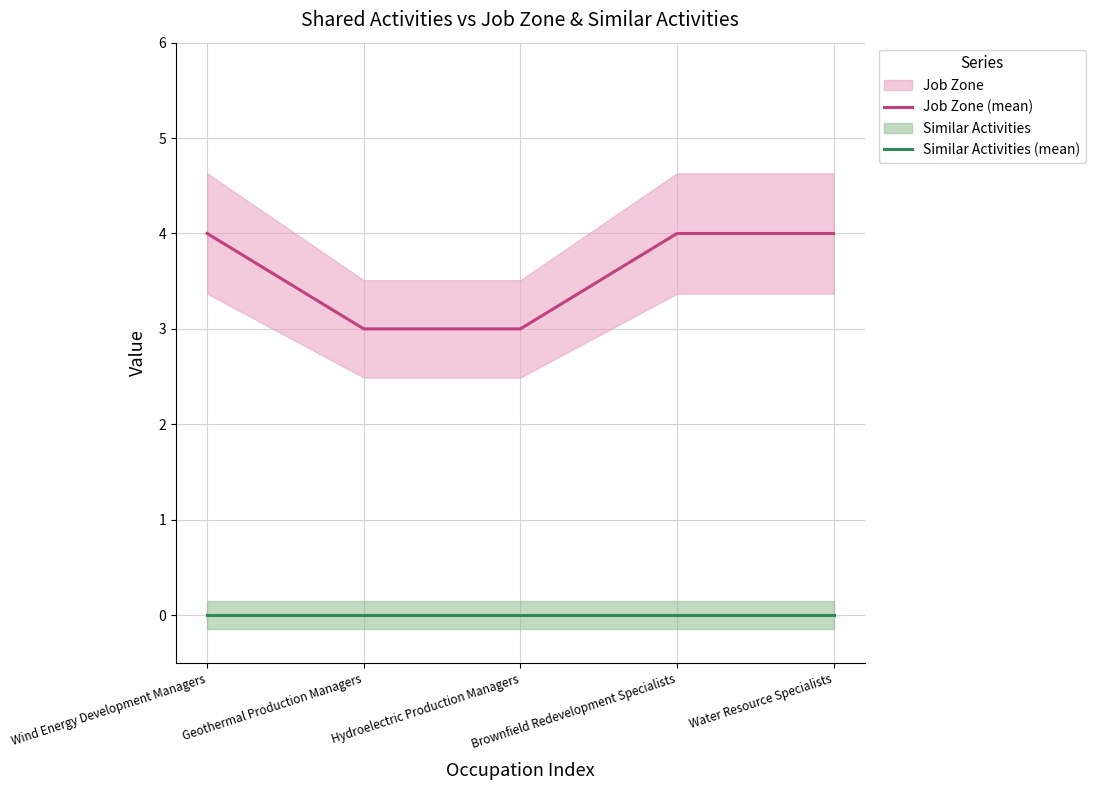

Which category has the highest value across all series?

Wind Energy Development Managers